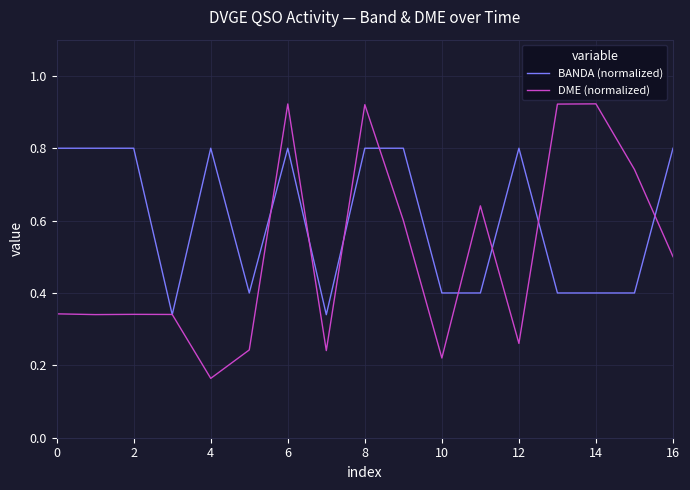

Which series has the largest total across all categories?

BANDA (normalized)